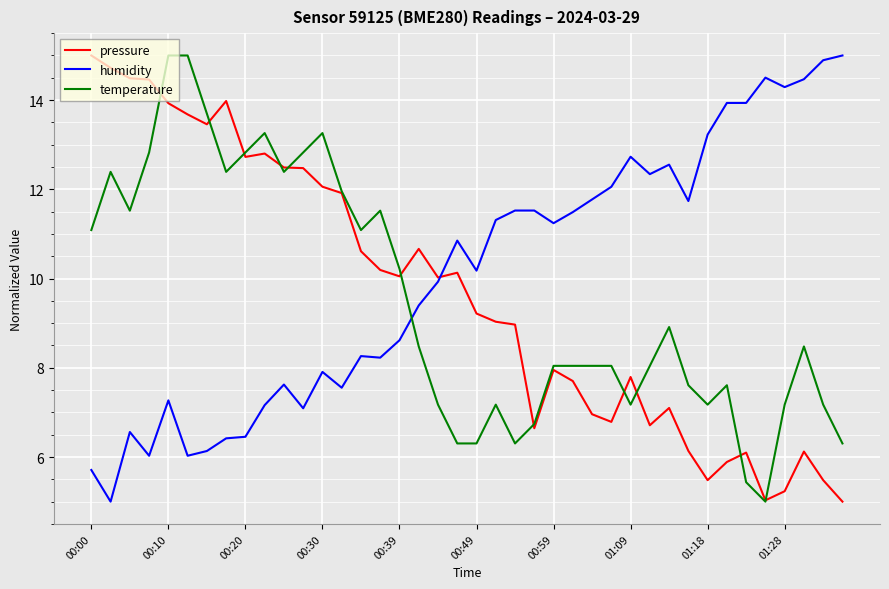

What is the maximum value shown in the chart?

15.0